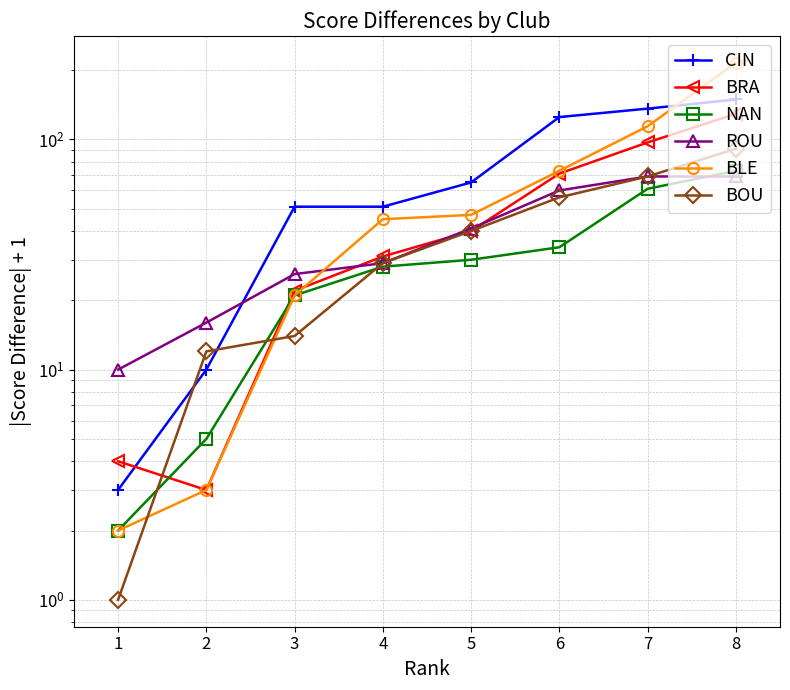

What is the difference between the maximum and minimum values in the BRA series?

126